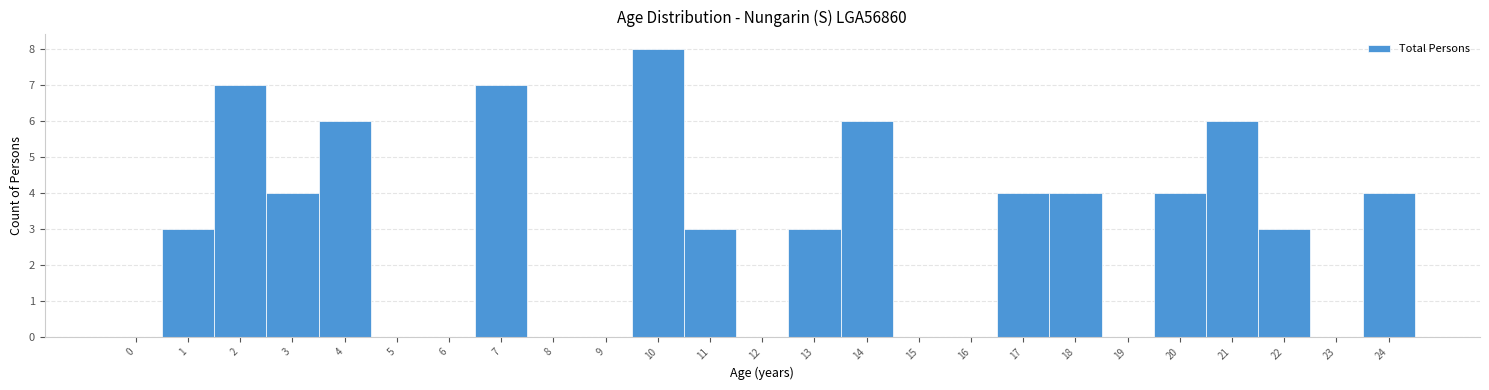

Over which range of the x-axis is the bar tallest?

9.5 to 10.5